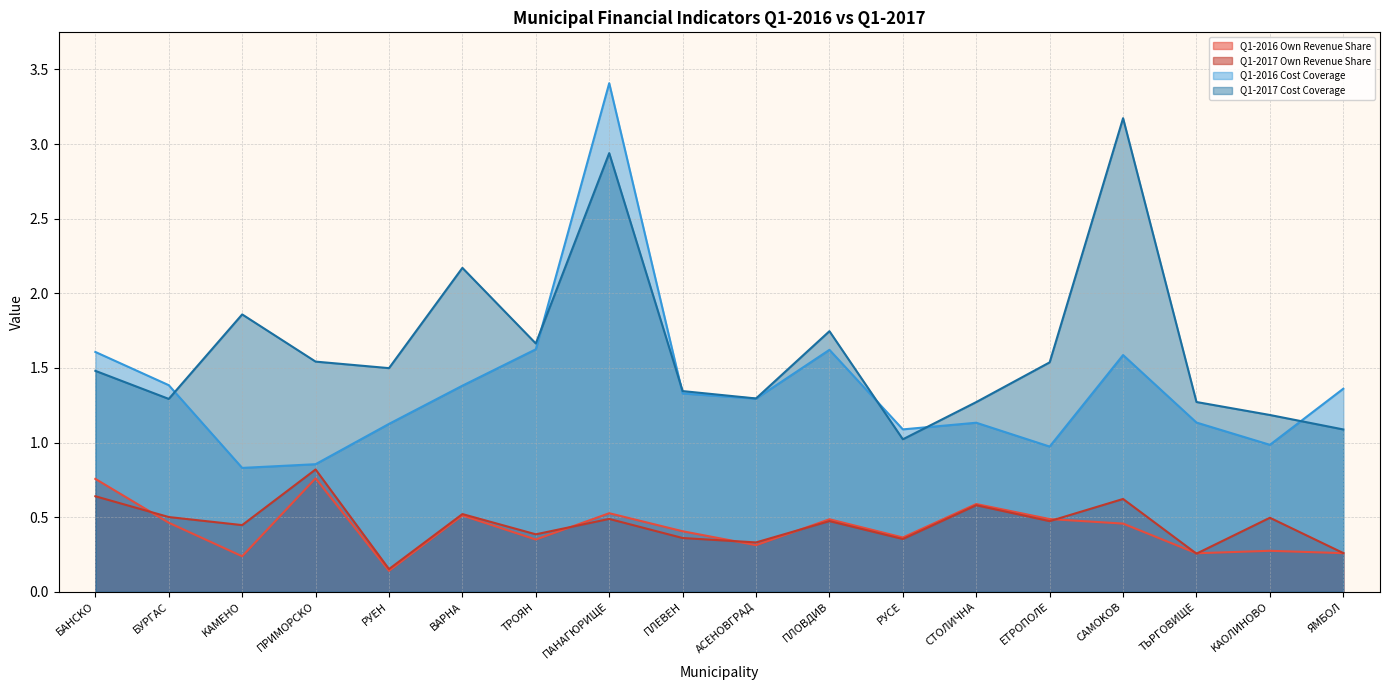

What is the difference between the Q1-2016 Own Revenue Share values at CTOЛИЧHA and ПЛEBEH?

0.2